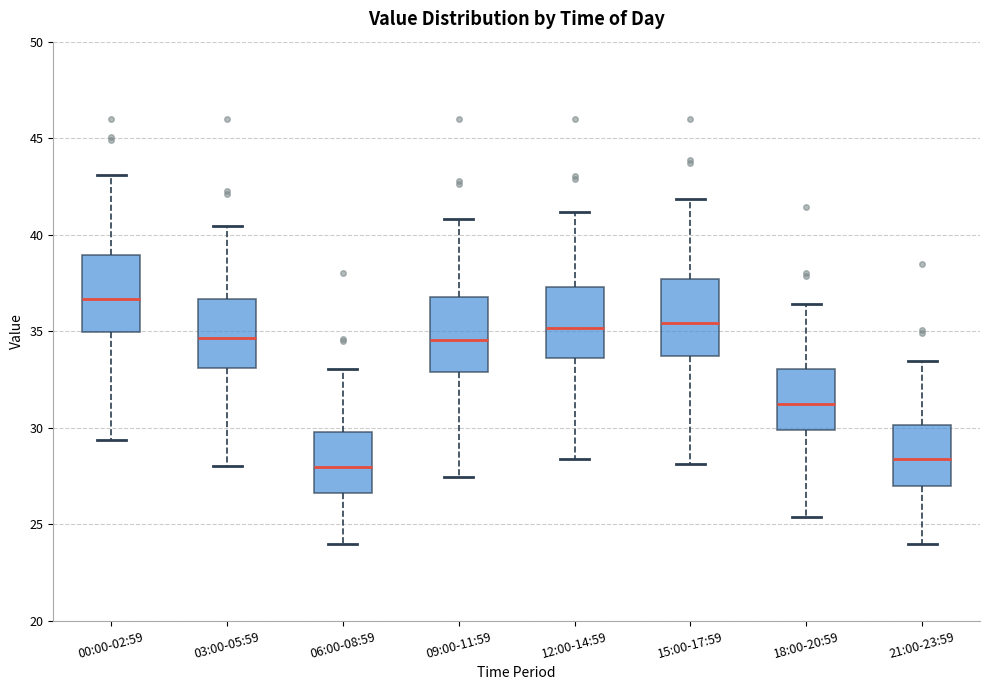

Which box's median line is the highest?

00:00-02:59